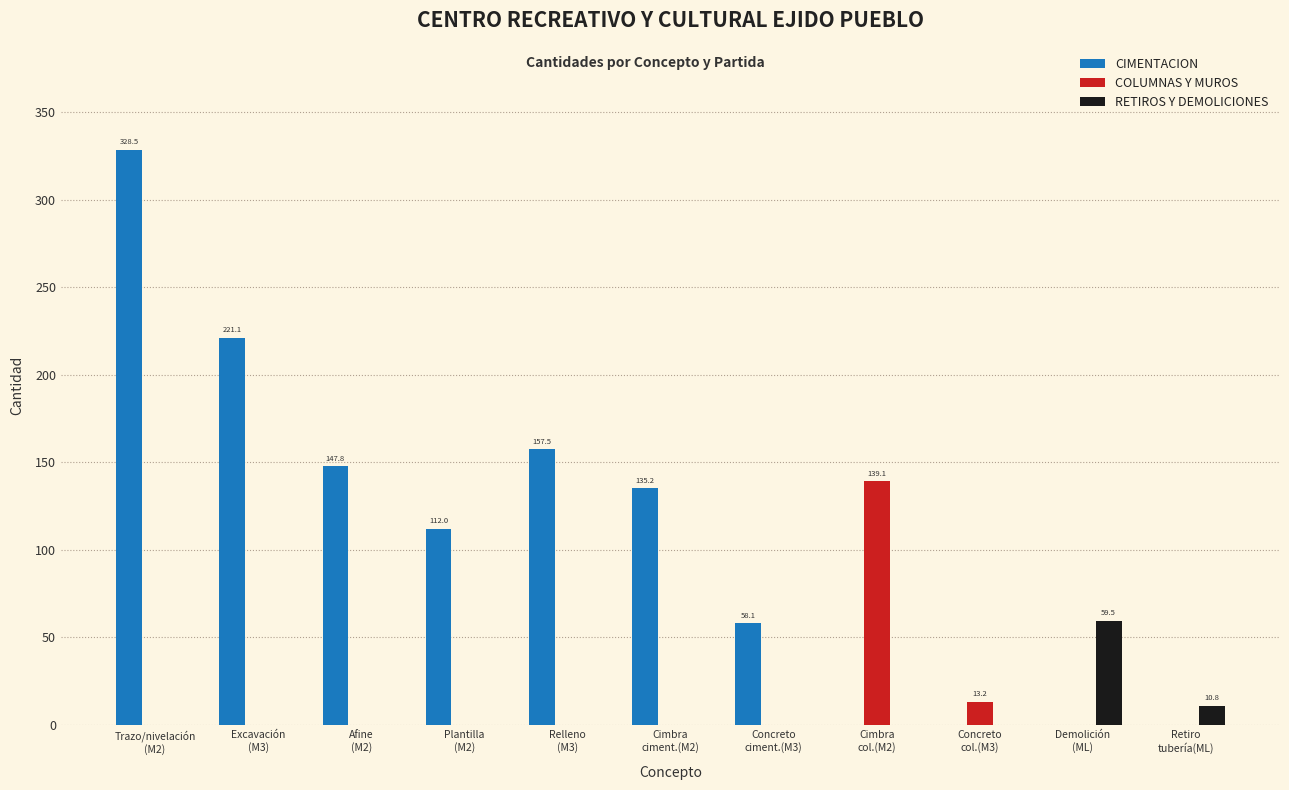

What is the average value of the COLUMNAS Y MUROS series?

13.8